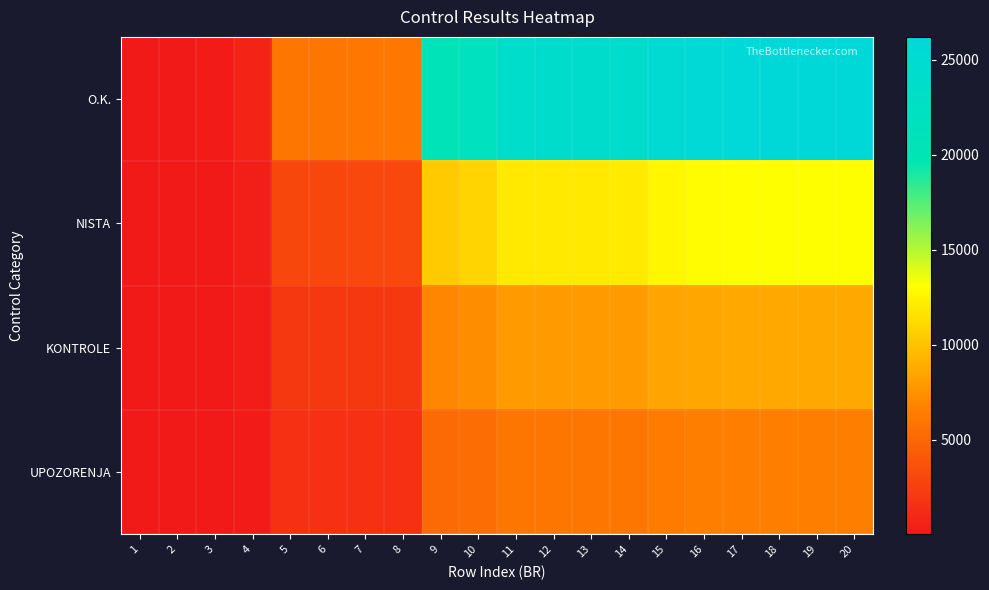

Reading right to left, extract all data points from this chart.

O.K.: 20=26207.0	19=26196.0	18=26161.0	17=26049.0	16=25860.0	15=25353.0	14=24094.0	13=24060.0	12=24027.0	11=23987.0	10=21828.0	9=20833.0	8=6138.0	7=6099.0	6=6040.0	5=6031.0	4=721.0	3=174.0	2=35.0	1=19.0
NISTA: 20=13103.5	19=13098.0	18=13080.5	17=13024.5	16=12930.0	15=12676.5	14=12047.0	13=12030.0	12=12013.5	11=11993.5	10=10914.0	9=10416.5	8=3069.0	7=3049.5	6=3020.0	5=3015.5	4=360.5	3=87.0	2=17.5	1=9.5
KONTROLE: 20=8735.7	19=8732.0	18=8720.3	17=8683.0	16=8620.0	15=8451.0	14=8031.3	13=8020.0	12=8014.0	11=7995.7	10=7276.0	9=6944.3	8=2046.0	7=2033.0	6=2013.3	5=2010.3	4=240.3	3=58.0	2=11.7	1=6.3
UPOZORENJA: 20=6551.8	19=6549.0	18=6540.2	17=6512.2	16=6465.0	15=6338.2	14=6023.5	13=6015.0	12=6006.8	11=5996.8	10=5457.0	9=5208.2	8=1534.5	7=1524.8	6=1510.0	5=1507.8	4=180.2	3=43.5	2=8.8	1=4.8